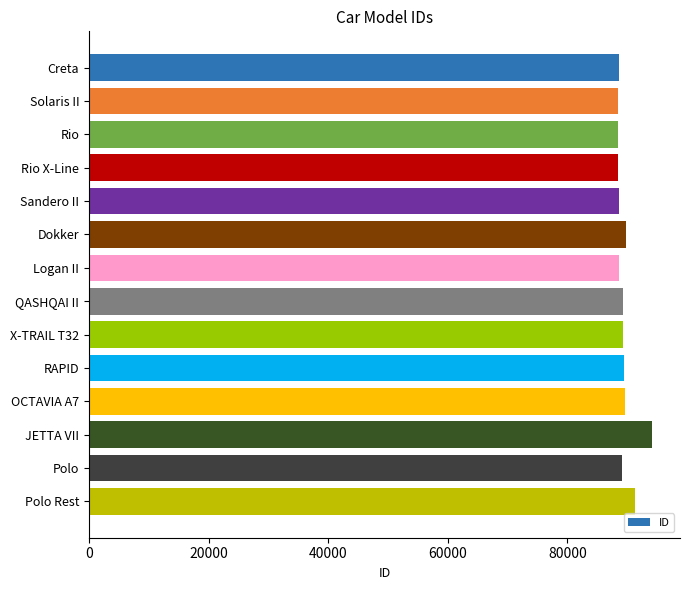

The chart shows a value of 156423 at Dokker. True or false?

False